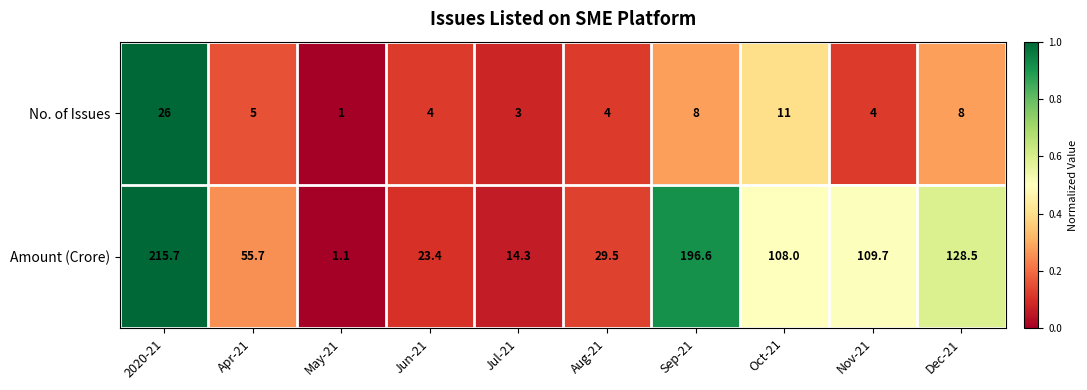

How many series are shown in this chart?

2